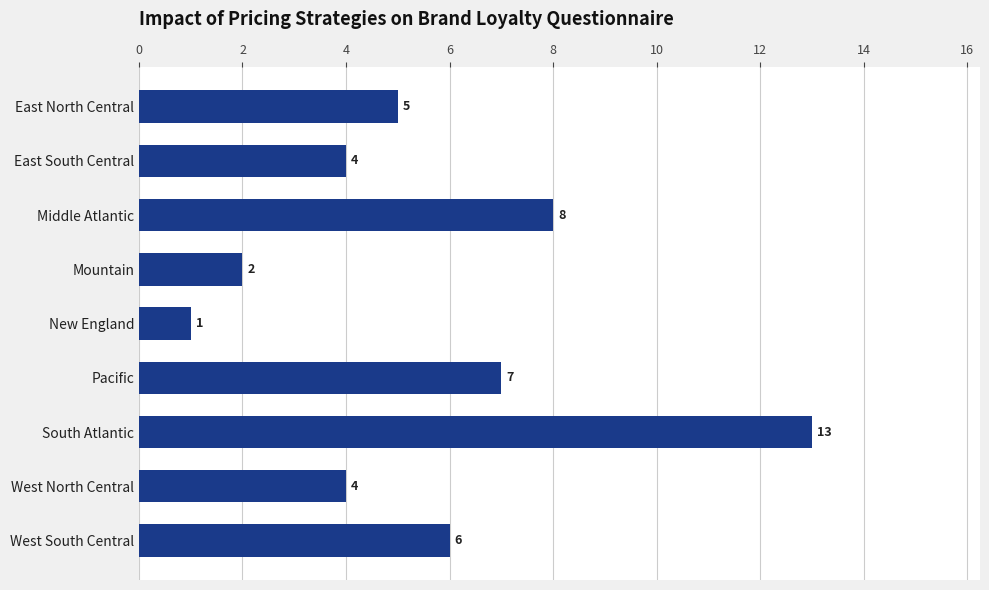

True or false: the data shows 1 at Mountain.

False